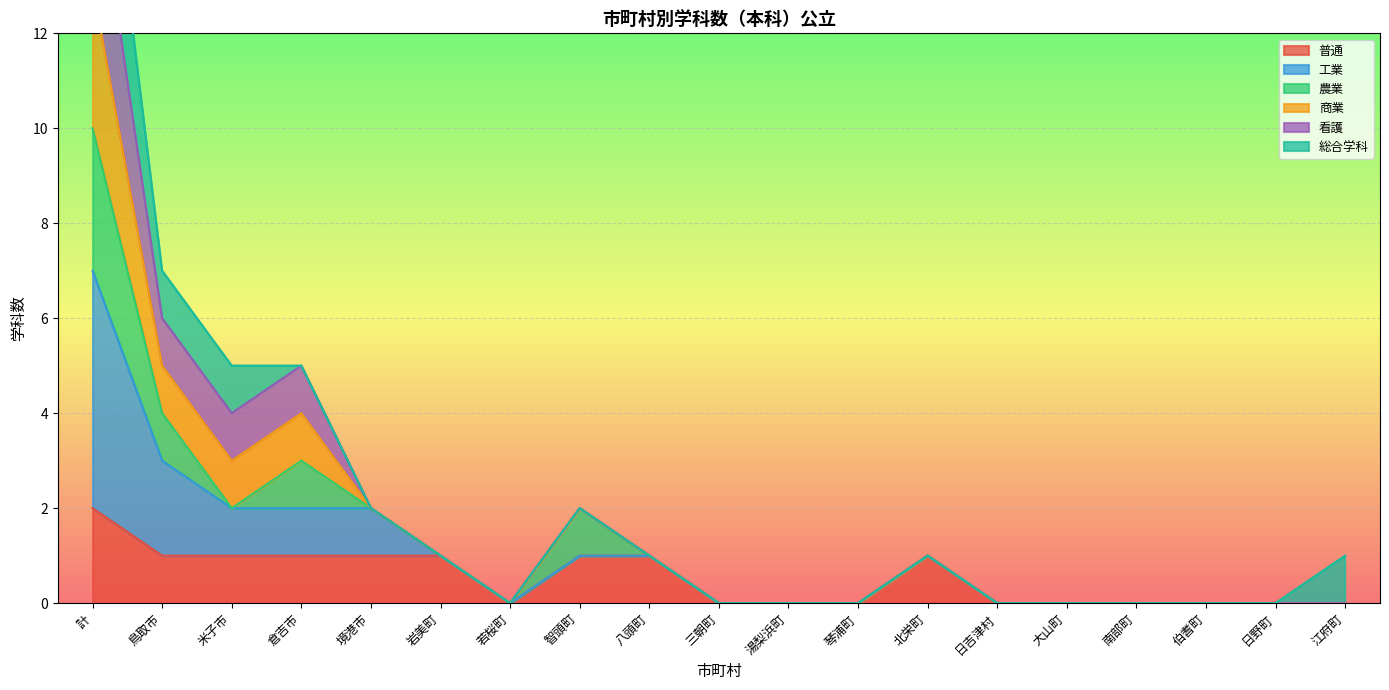

Is it true that 普通 equals 0 at 日野町?

True